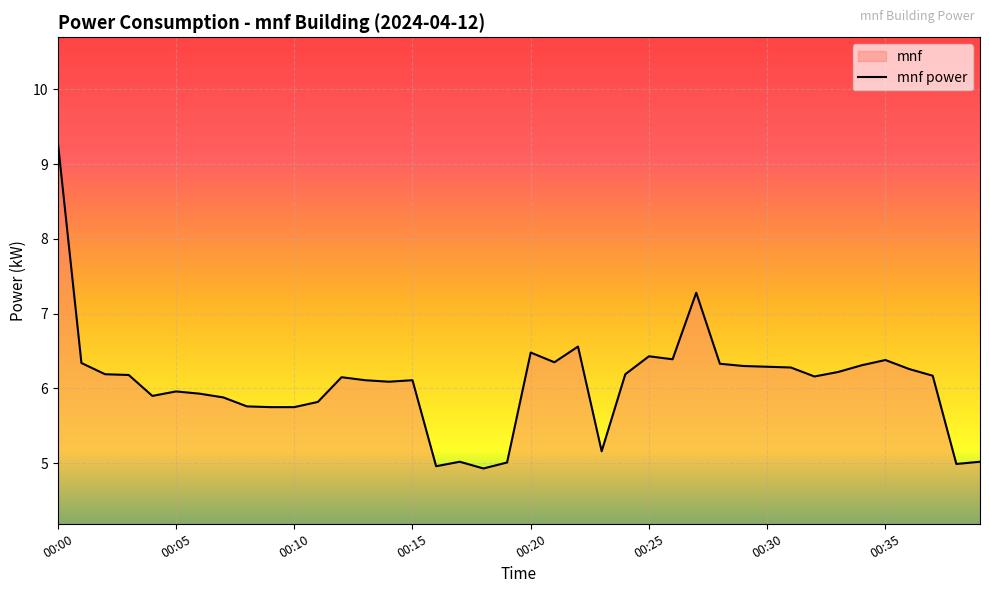

Count the number of data series in this chart.

1